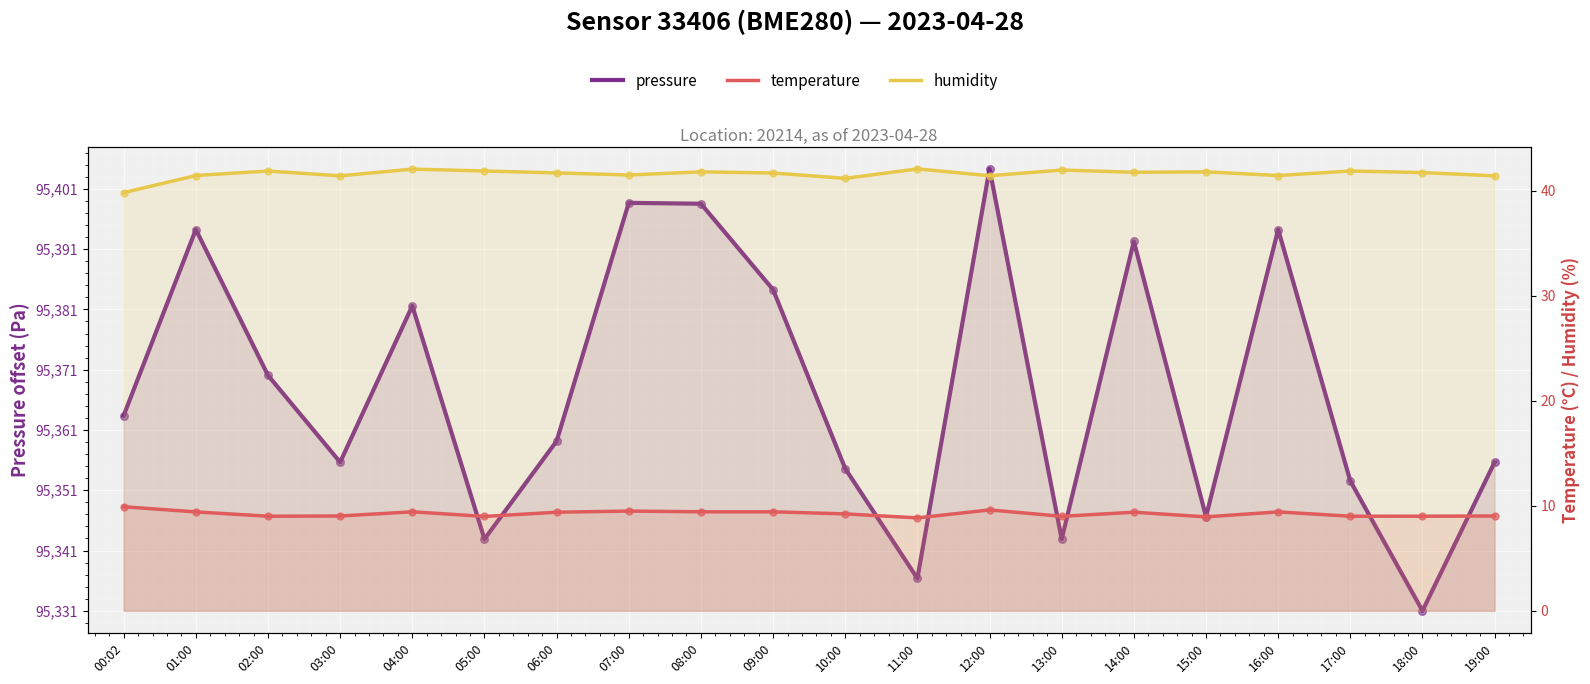

Which series contains the lowest Y value?

pressure